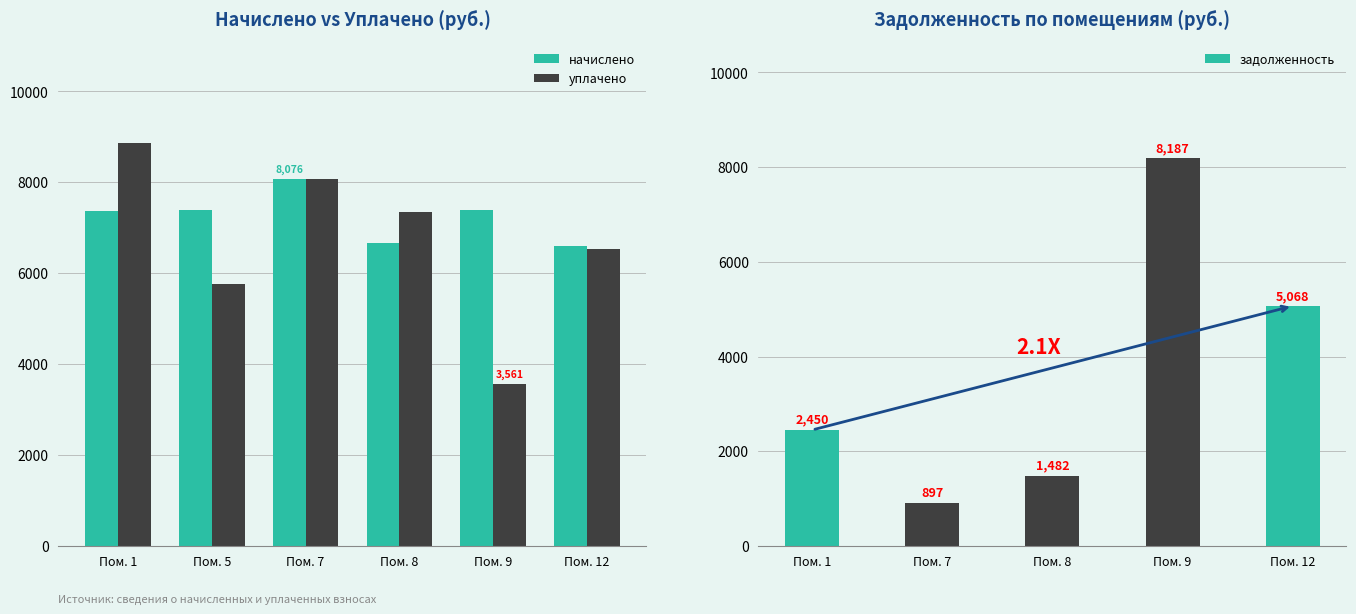

What is the difference between the maximum and minimum values in the начислено series?

1486.1